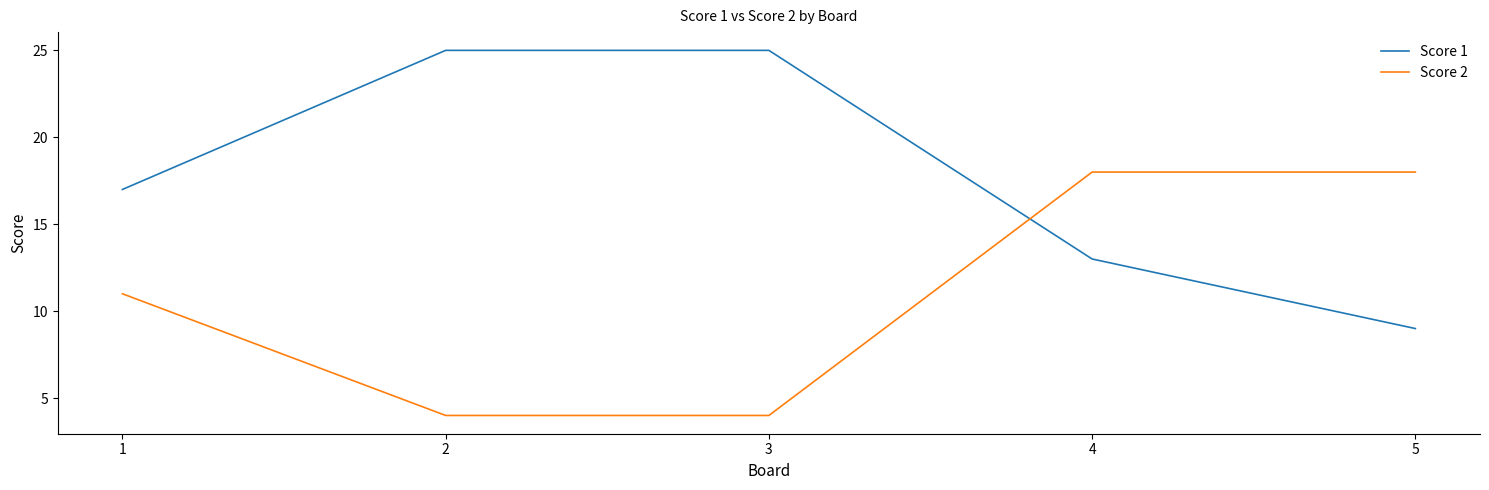

What is the minimum value for Score 2?

4